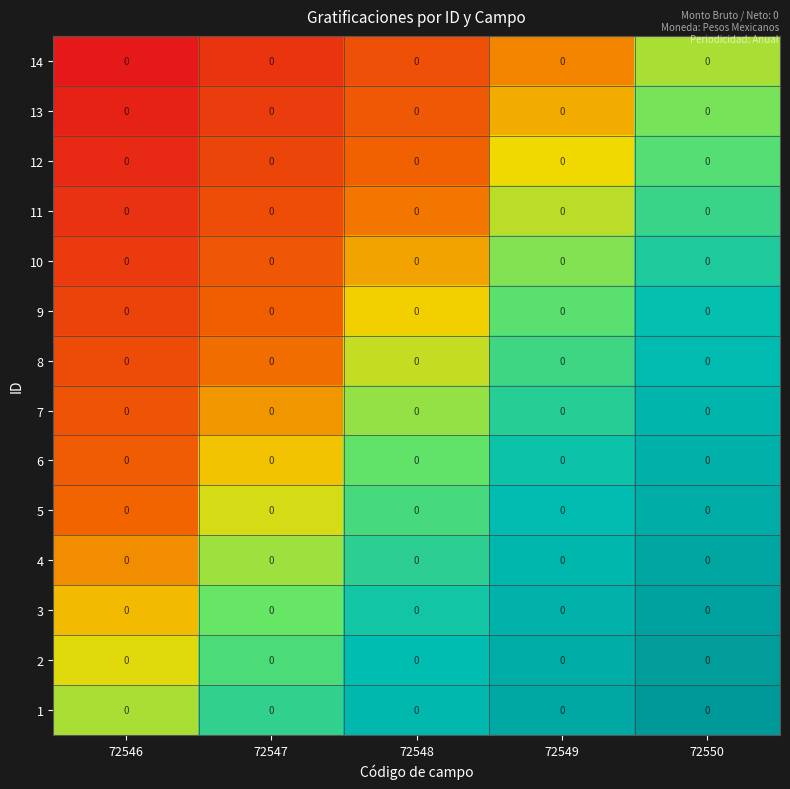

How many categories are shown in the chart?

5